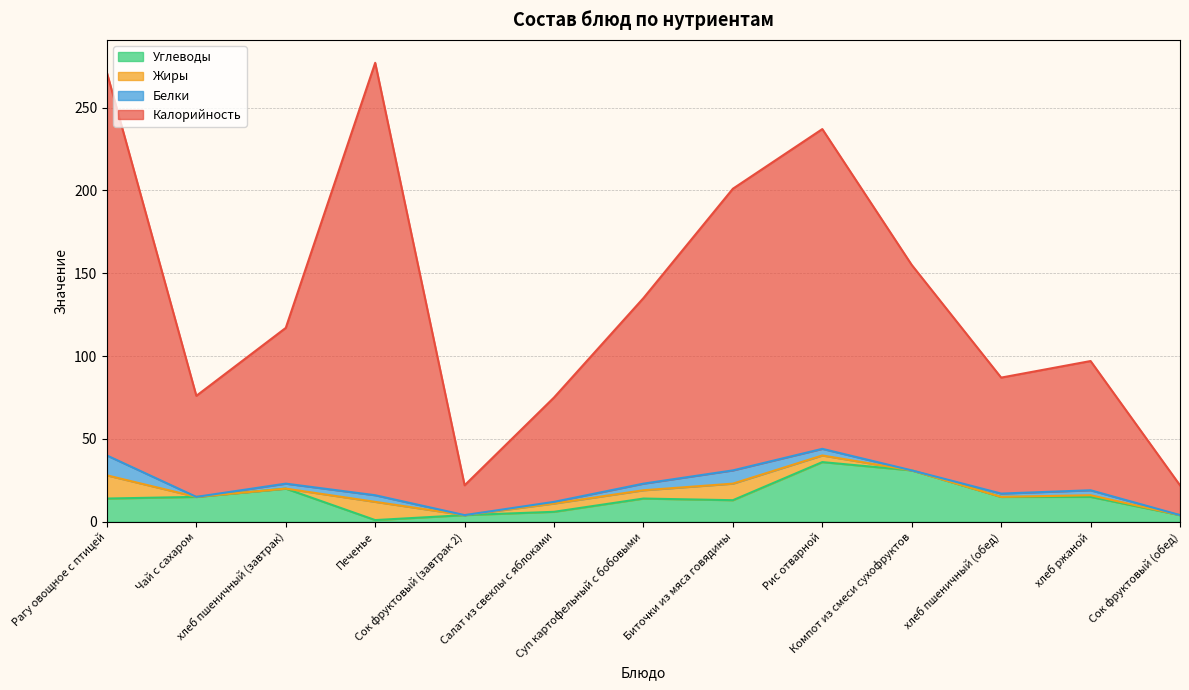

How many interior local peaks does the Углеводы series have?

3